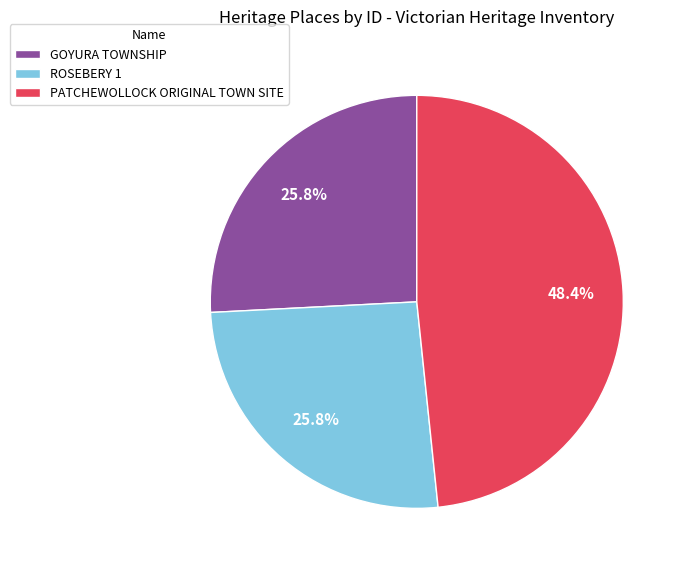

What portion of the pie excludes PATCHEWOLLOCK ORIGINAL TOWN SITE?

51.6%